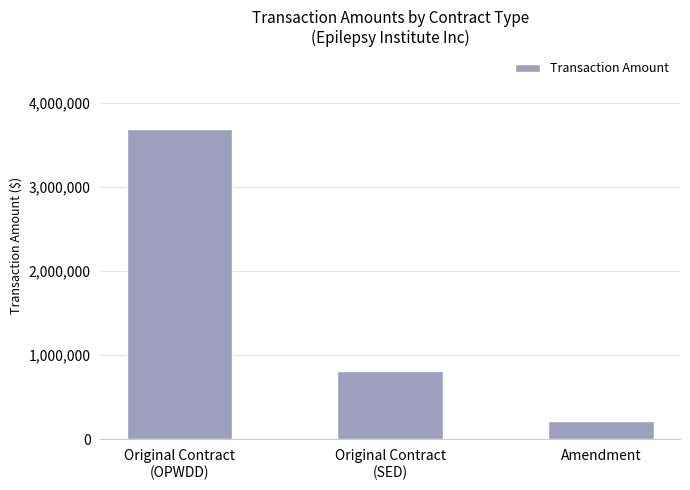

Reading left to right, transcribe all the data shown in this chart.

3691304	818234	221510